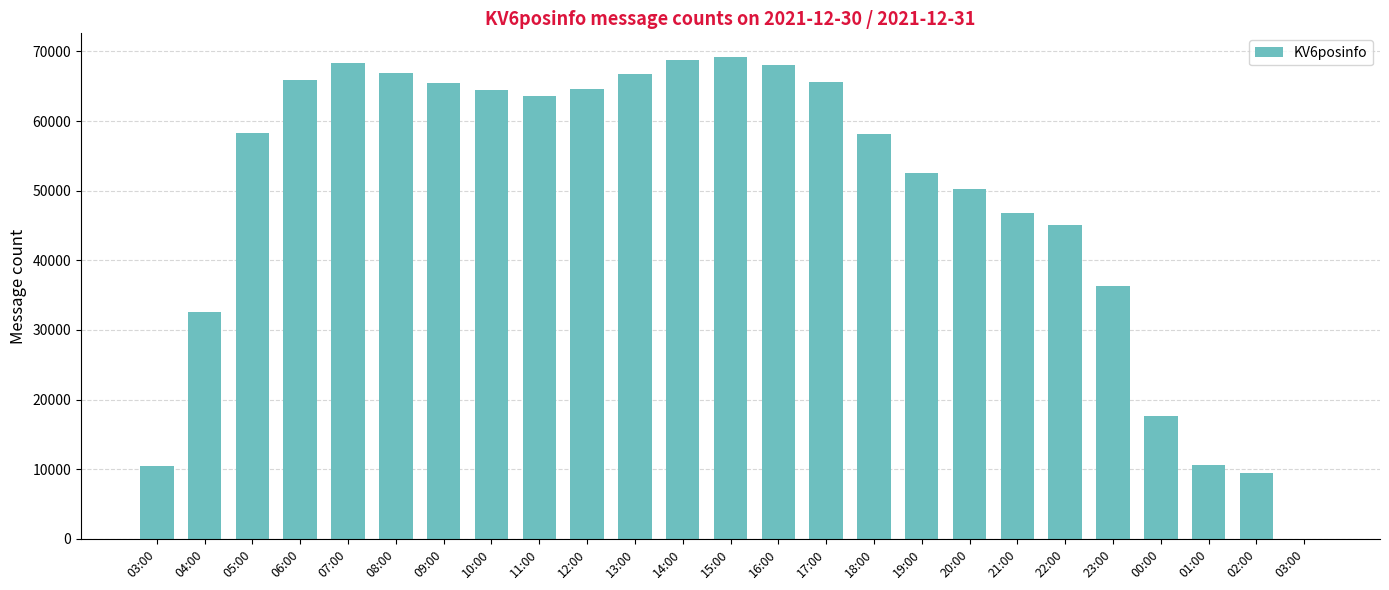

Reading left to right, list all the values displayed in this chart.

03:00=10441	04:00=32628	05:00=58282	06:00=65937	07:00=68334	08:00=66858	09:00=65481	10:00=64504	11:00=63613	12:00=64670	13:00=66803	14:00=68746	15:00=69144	16:00=68092	17:00=65652	18:00=58207	19:00=52599	20:00=50209	21:00=46867	22:00=45006	23:00=36346	00:00=17682	01:00=10624	02:00=9535	03:00=2